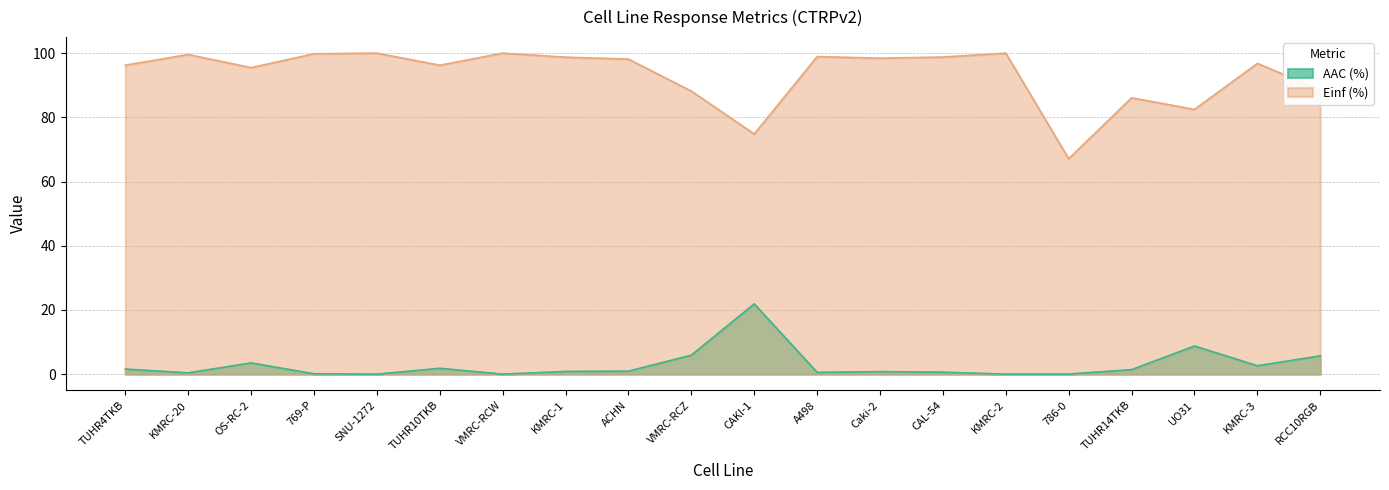

Count the number of categories in the chart.

20